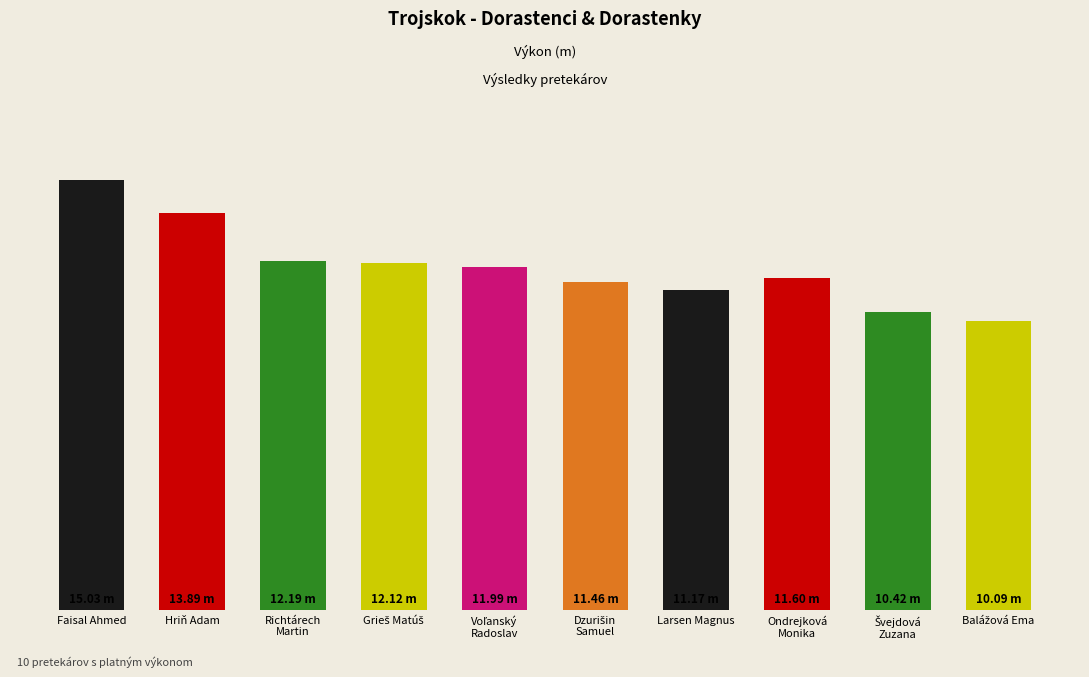

Which category has the highest value across all series?

Faisal Ahmed